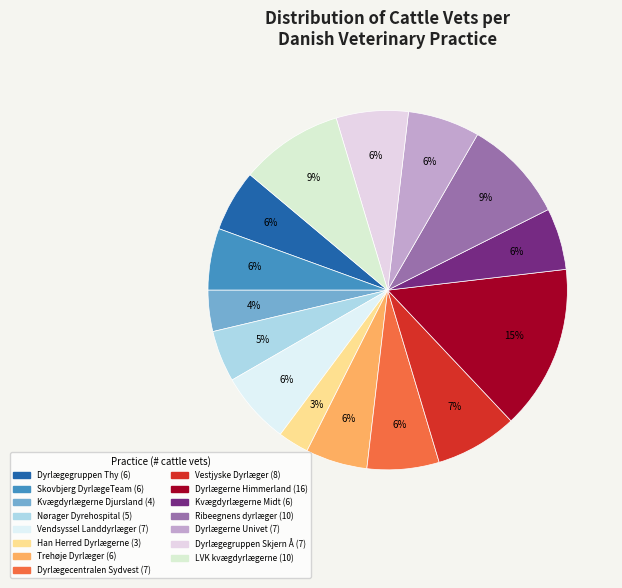

How many segments does this pie chart have?

15